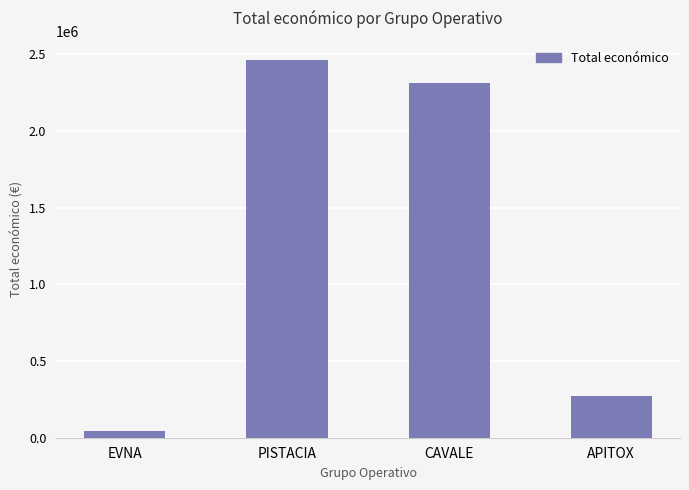

What is the difference between the values at APITOX and PISTACIA?

2193020